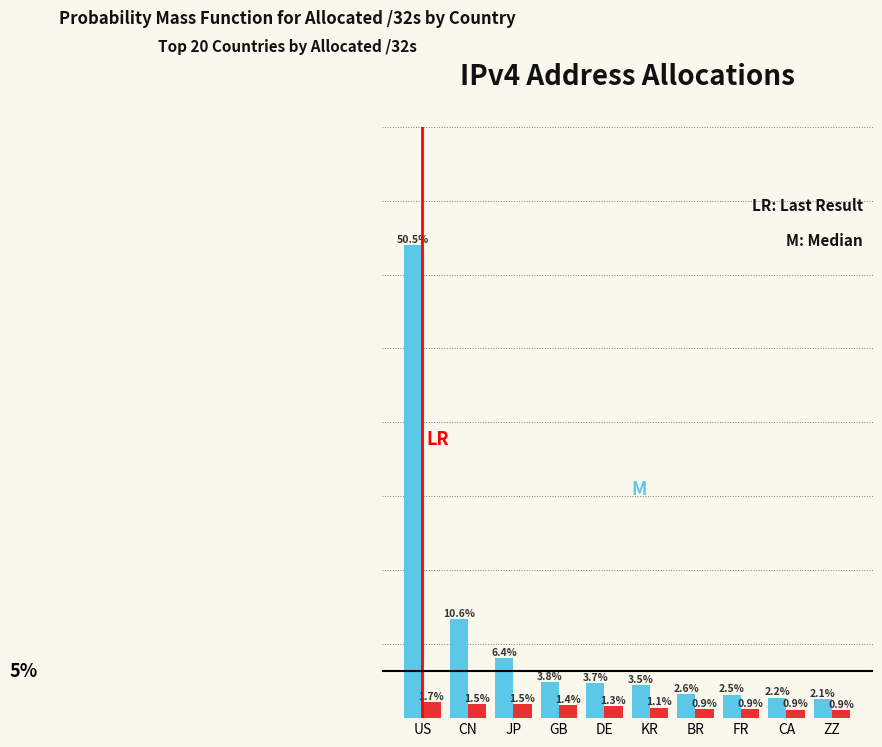

At which category is the sum across all series the highest?

US